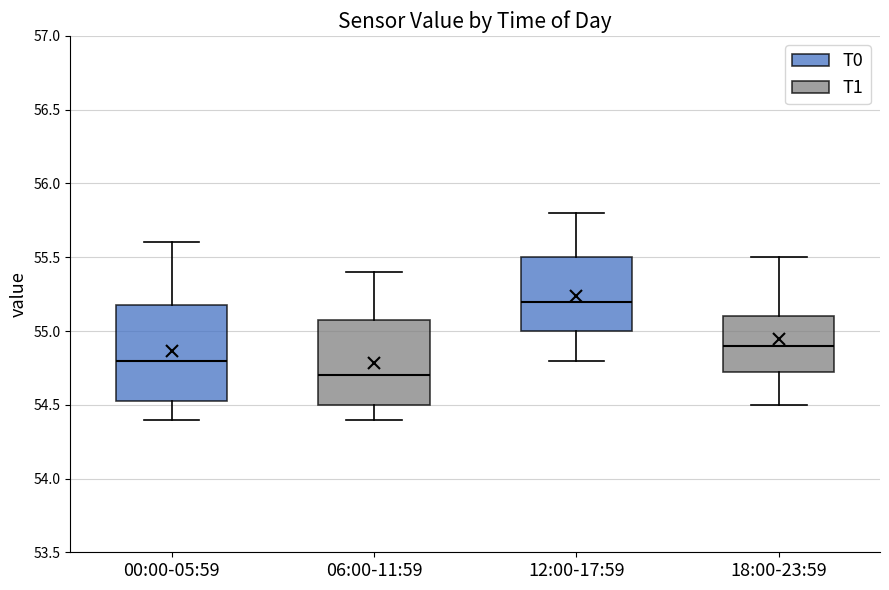

Reading left to right, read every box against the y-axis: the position of its median line, the range the box covers, and the ends of its whiskers. The values are not printed on the chart, so give them approximately, as read against the axis.

00:00-05:59: median 54.80, box 54.55 to 55.20, whiskers 54.40 to 55.60
06:00-11:59: median 54.70, box 54.50 to 55.10, whiskers 54.40 to 55.40
12:00-17:59: median 55.20, box 55.00 to 55.50, whiskers 54.80 to 55.80
18:00-23:59: median 54.90, box 54.75 to 55.10, whiskers 54.50 to 55.50